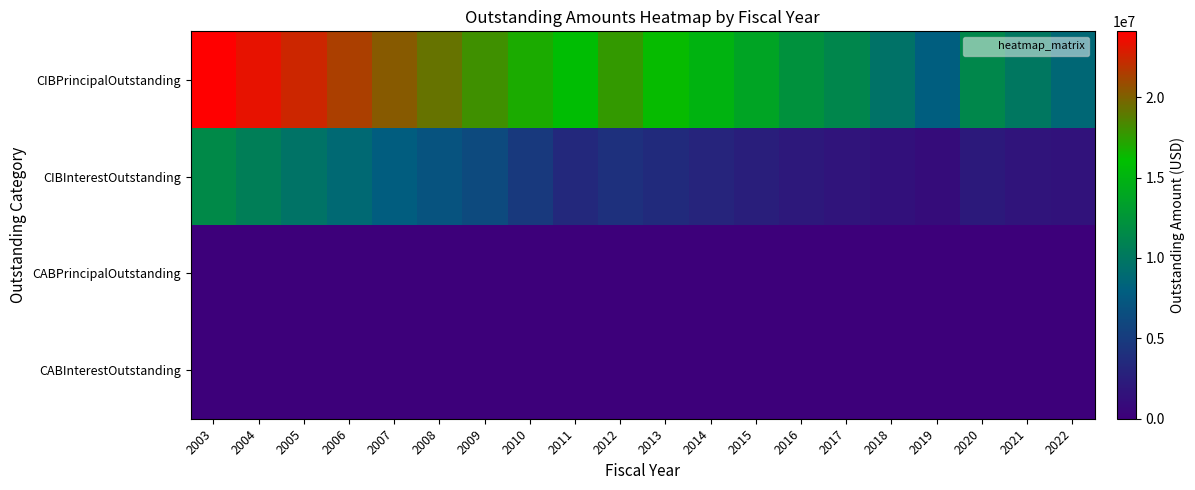

Which series changed the most between 2015 and 2016?

CIBPrincipalOutstanding